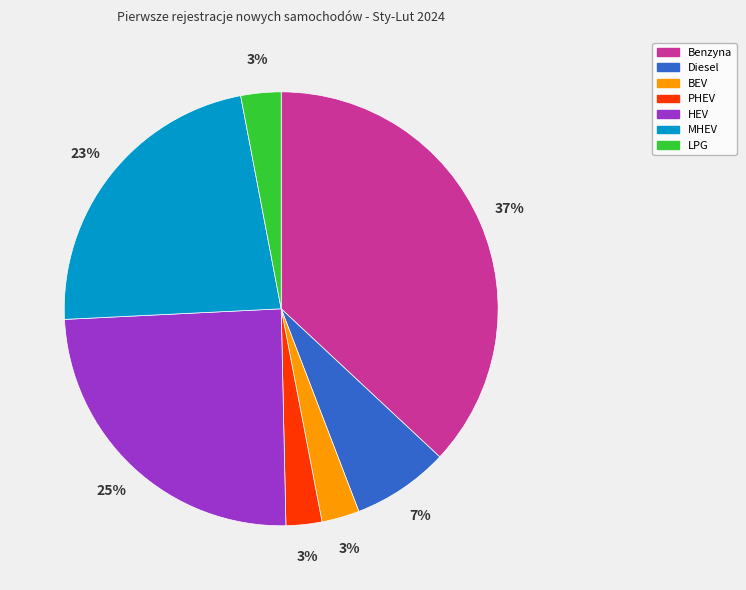

Does Diesel represent more than half of the total?

No